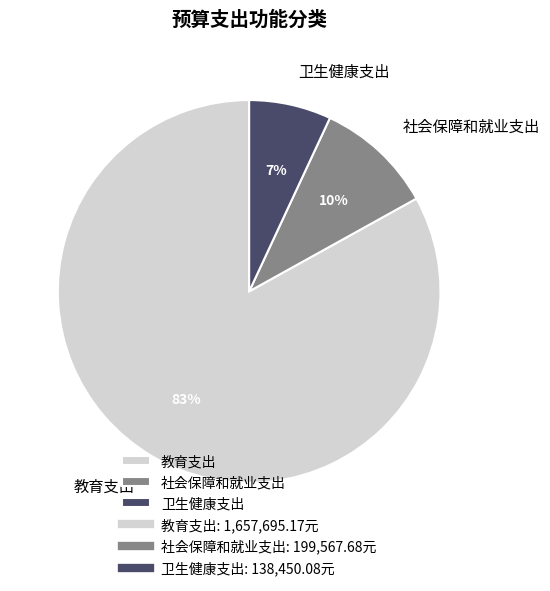

What is the largest slice in the pie chart?

教育支出